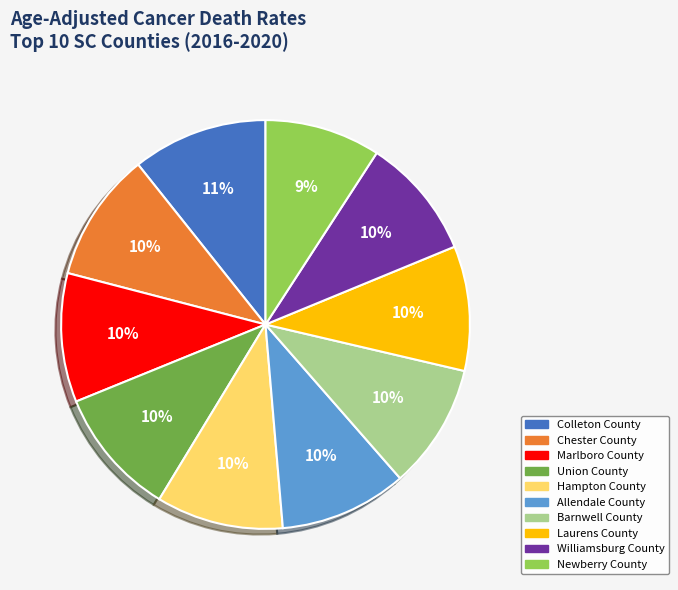

To the nearest percent, what is the combined percentage of Laurens County and Williamsburg County?

20%